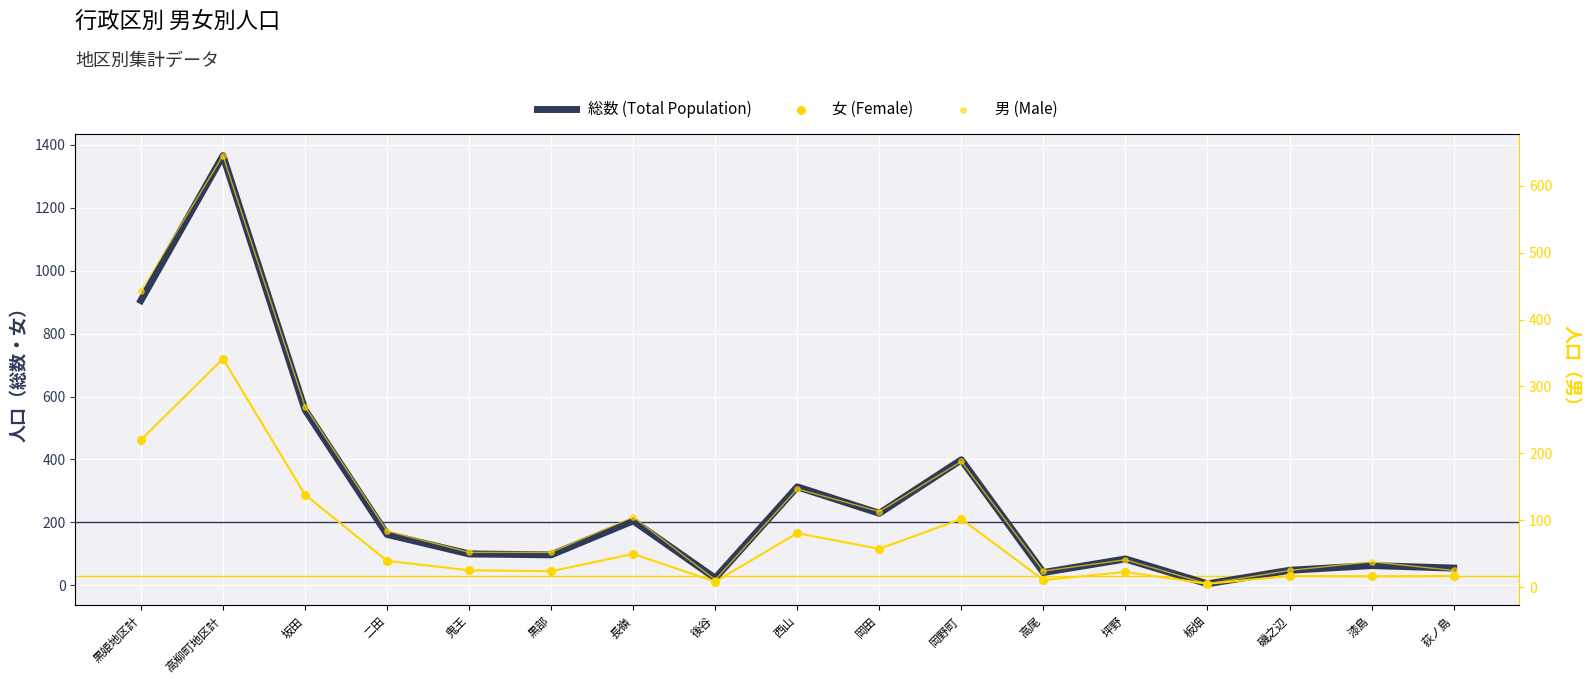

Which series has the widest spread of Y values?

総数 (Total Population)